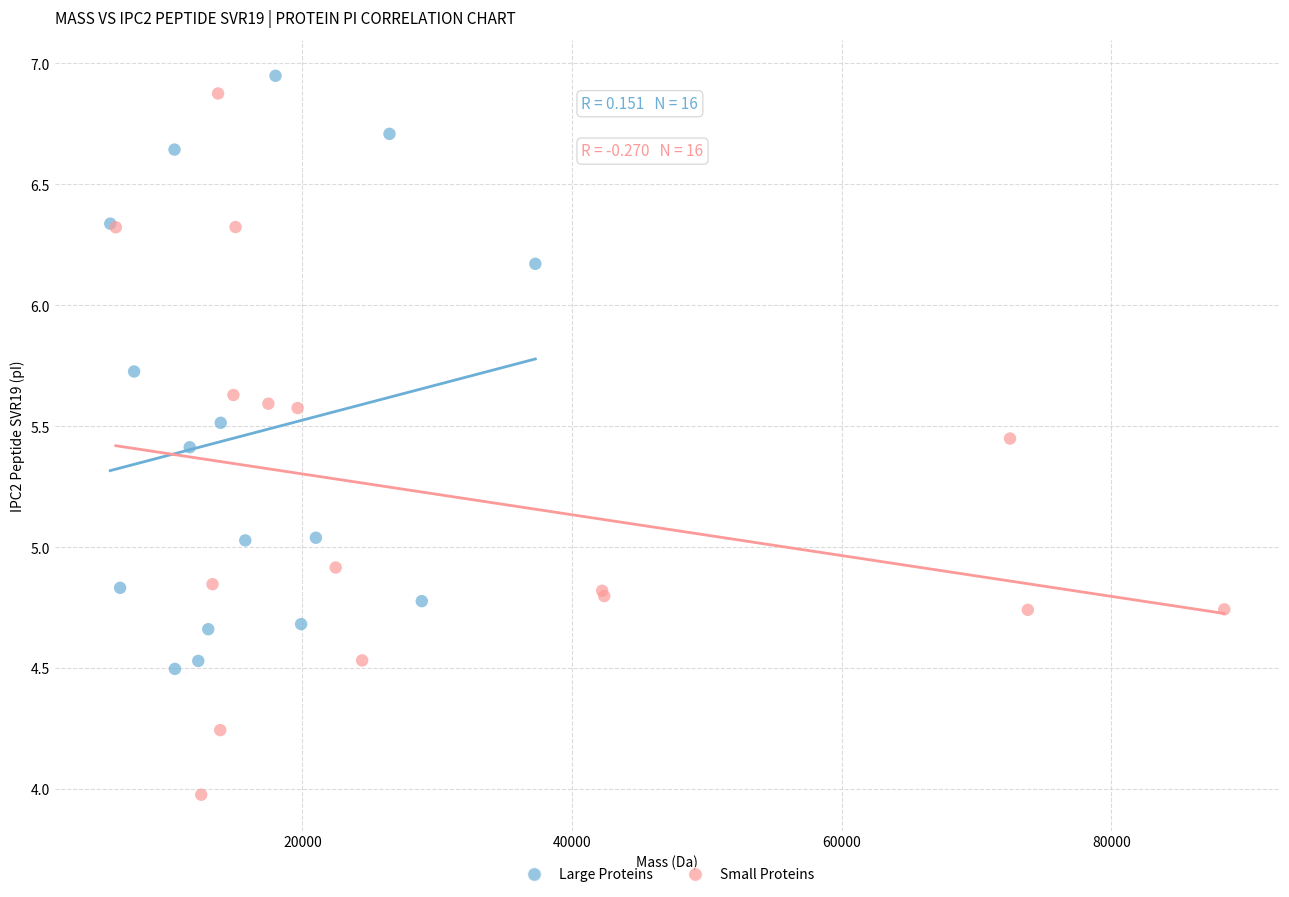

Which series reaches the maximum Y coordinate?

Large Proteins